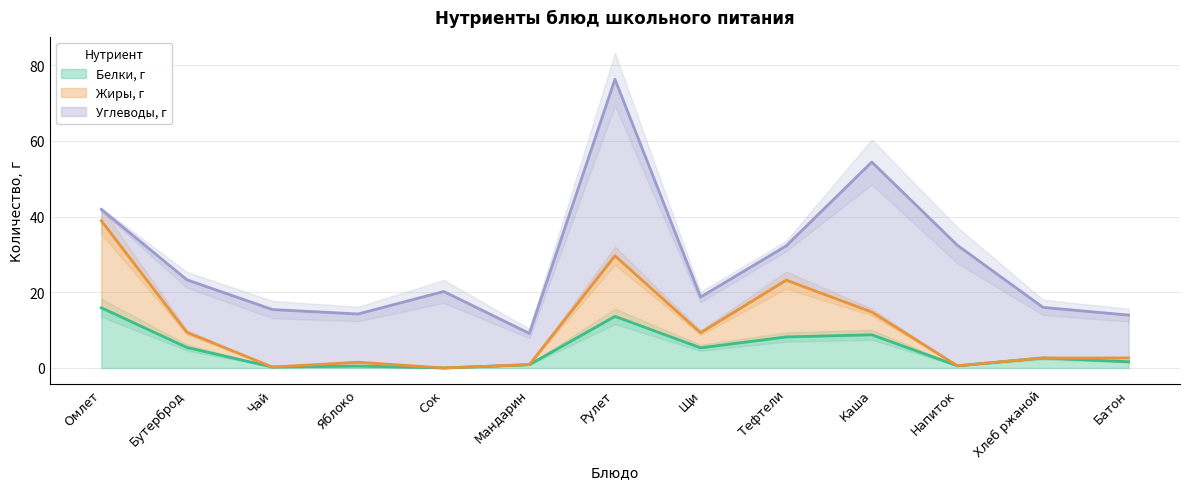

What is the maximum value for Белки, г?

15.9